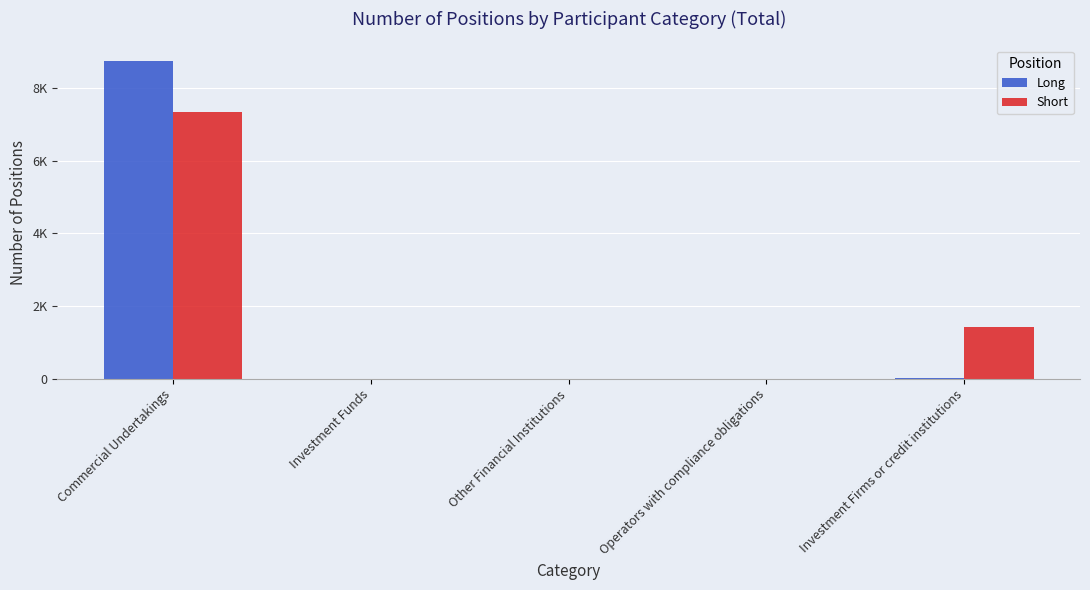

What is the difference between the second highest and minimum values in the Long series?

7.0